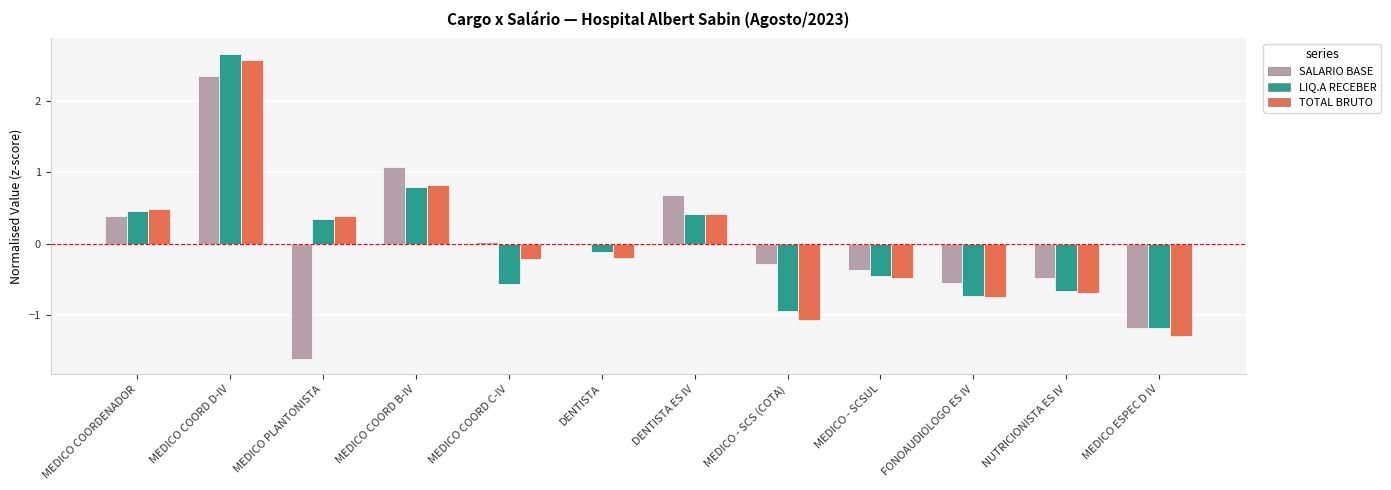

At which category is the sum across all series the highest?

MEDICO COORD D-IV